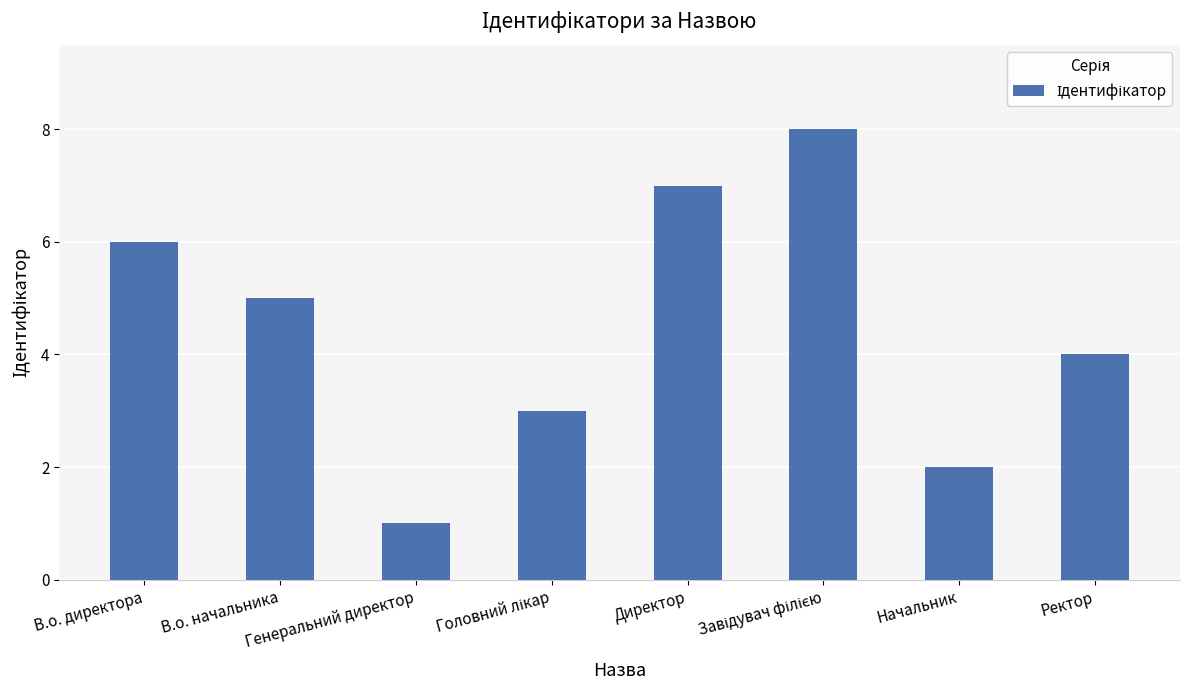

What is the sum of all values?

36